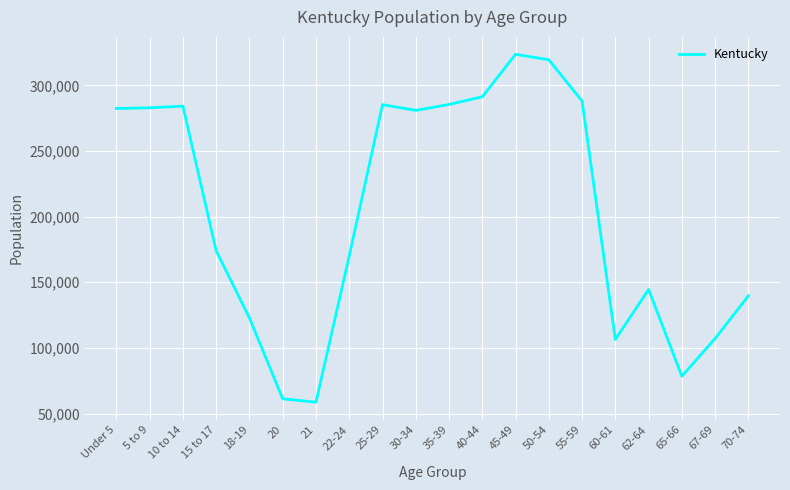

What is the difference between the maximum and minimum values?

264985